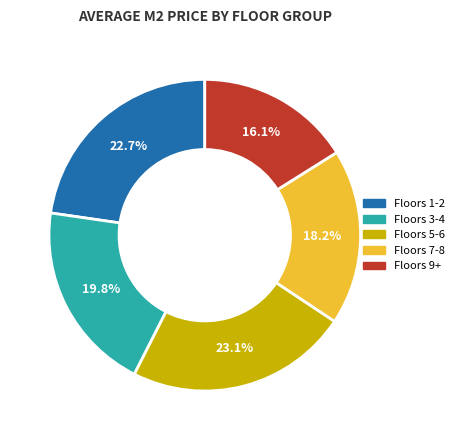

Is there any slice that represents more than half of the pie?

No